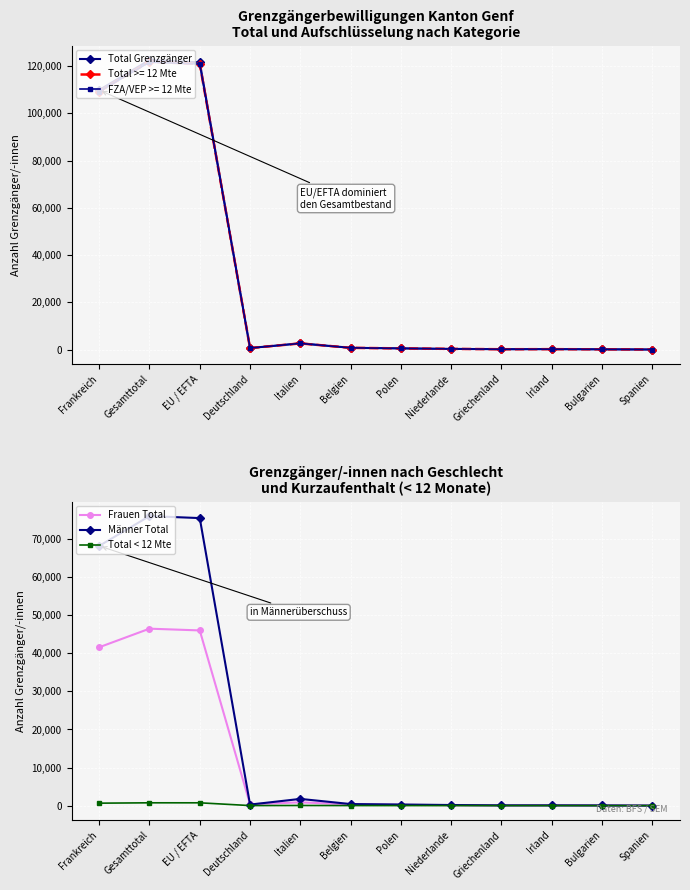

Between Gesamttotal and EU / EFTA, which series saw the biggest shift?

Total Grenzgänger